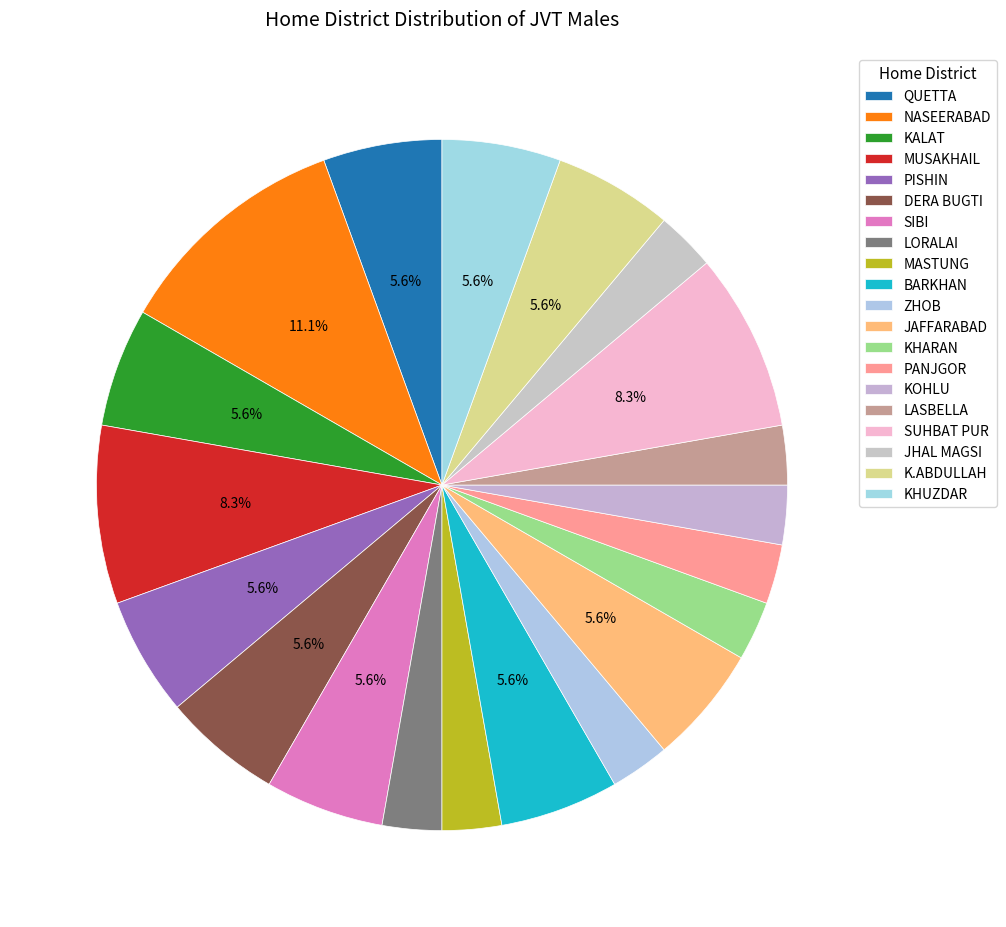

What is the change in value from NASEERABAD to LORALAI?

-3